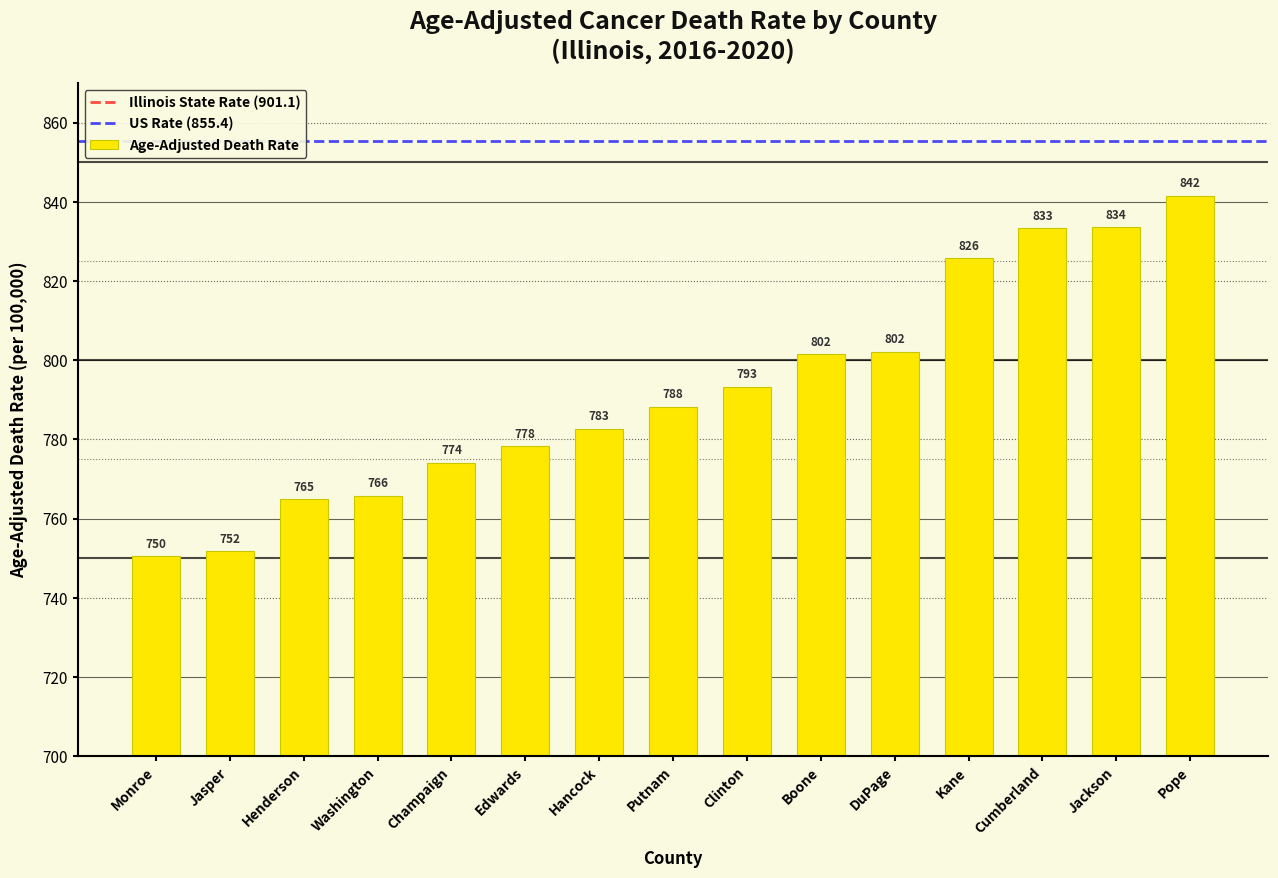

How many series are shown in this chart?

1